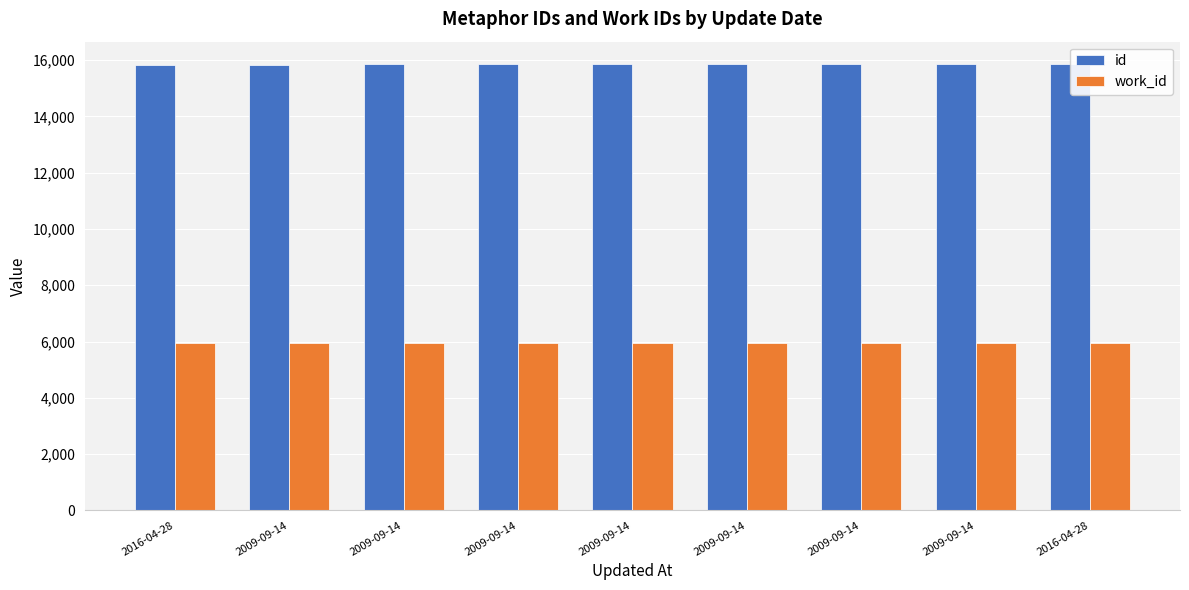

Which series has the largest range (max minus min)?

id